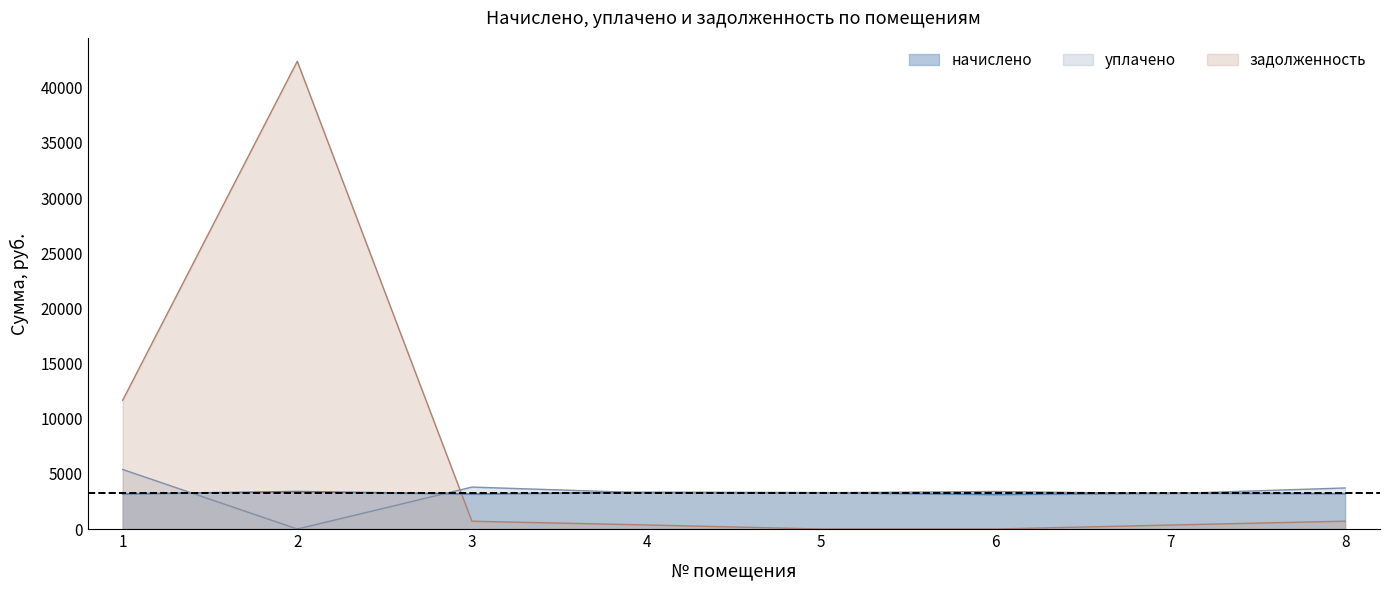

What is the difference between the начислено values at 6 and 7?

118.3